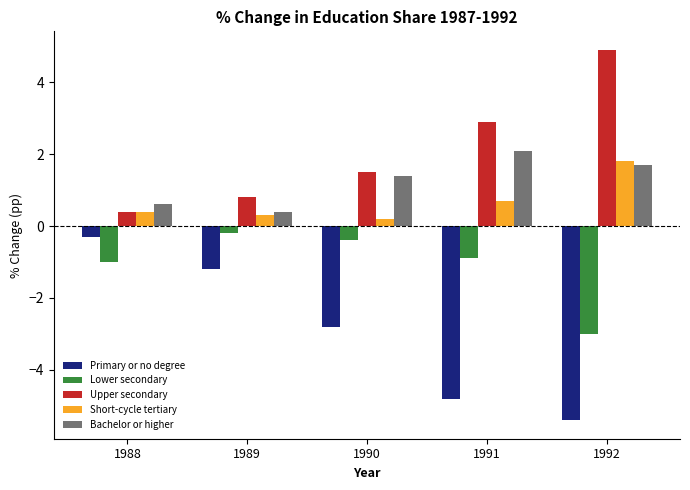

What is the value of the Primary or no degree bar at the 3rd from the left?

-2.8